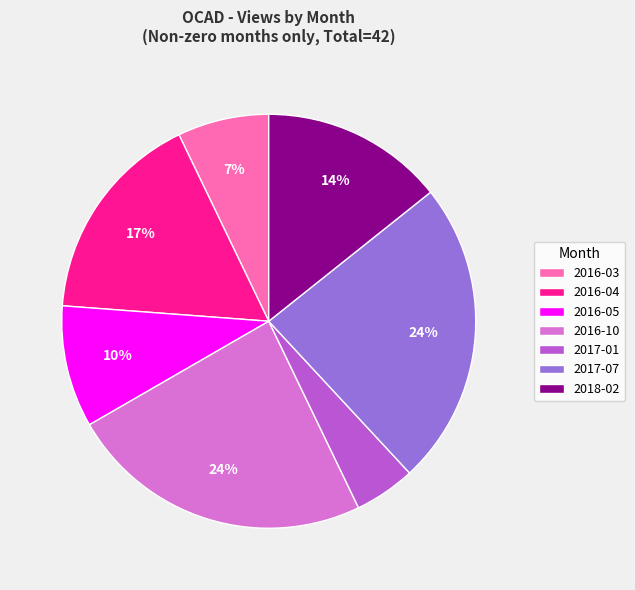

Is it true that 2016-05 is 2% of the pie?

False